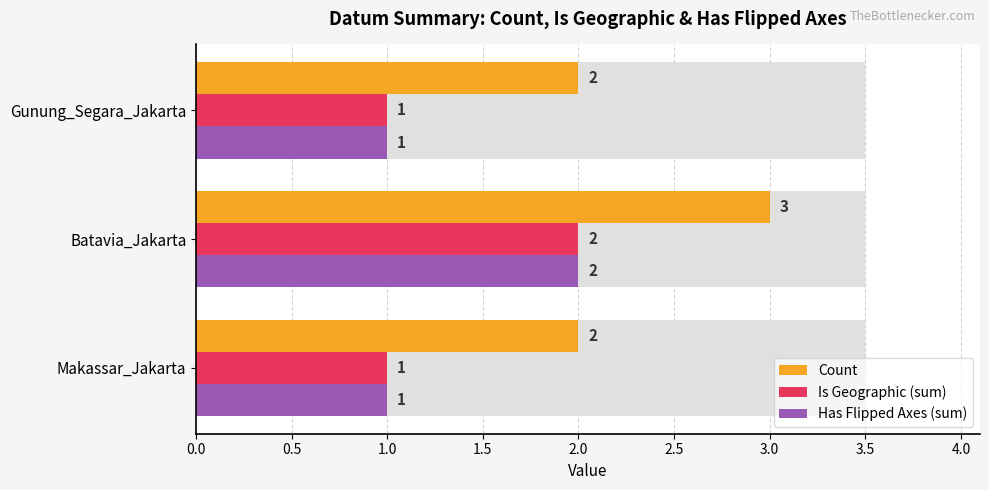

What is the average value of the Has Flipped Axes (sum) series?

1